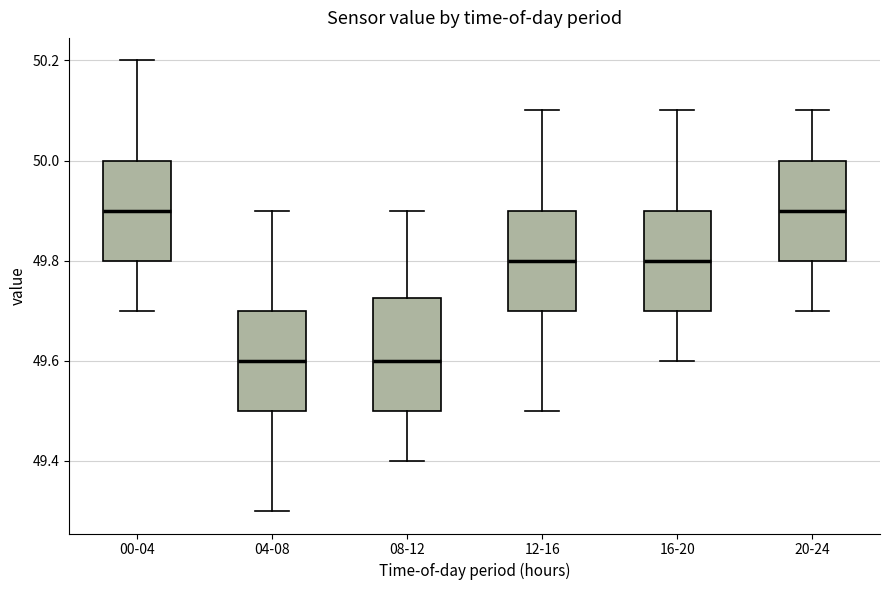

Reading left to right, transcribe this box plot: for each box, give where its median line is, the range the box spans, and where its two whiskers end, as read against the y-axis. The values are not printed on the chart, so give them approximately, as read against the axis.

00-04: median 49.90, box 49.80 to 50.00, whiskers 49.70 to 50.20
04-08: median 49.60, box 49.50 to 49.70, whiskers 49.30 to 49.90
08-12: median 49.60, box 49.50 to 49.72, whiskers 49.40 to 49.90
12-16: median 49.80, box 49.70 to 49.90, whiskers 49.50 to 50.10
16-20: median 49.80, box 49.70 to 49.90, whiskers 49.60 to 50.10
20-24: median 49.90, box 49.80 to 50.00, whiskers 49.70 to 50.10